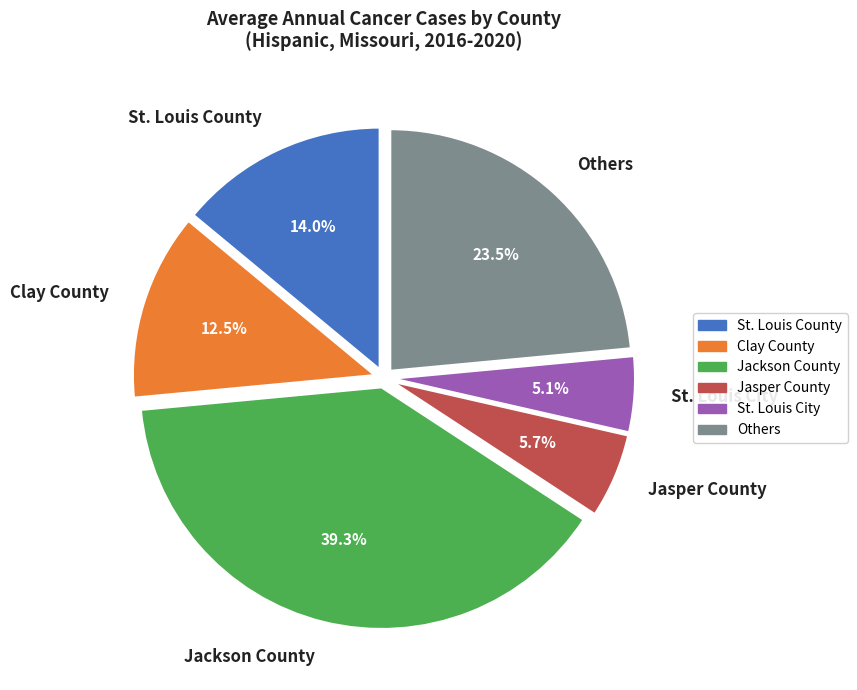

What is the total percentage of Others and Jasper County?

29.2%